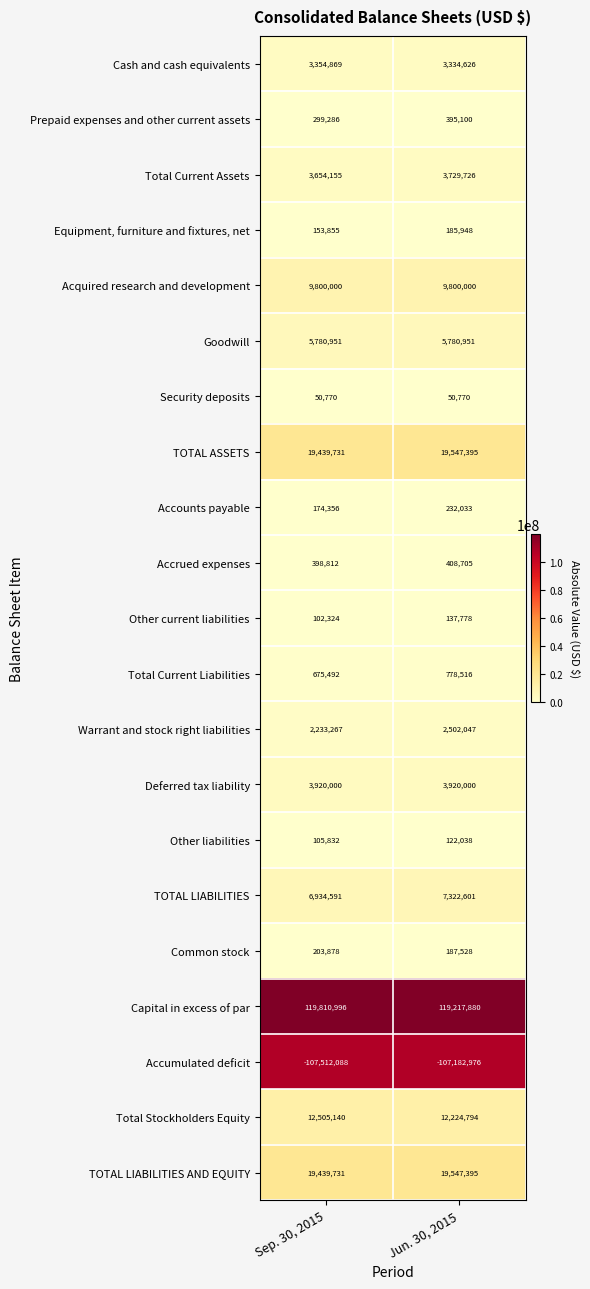

What is the sum of the Acquired research and development values at Sep. 30, 2015 and Jun. 30, 2015?

19600000